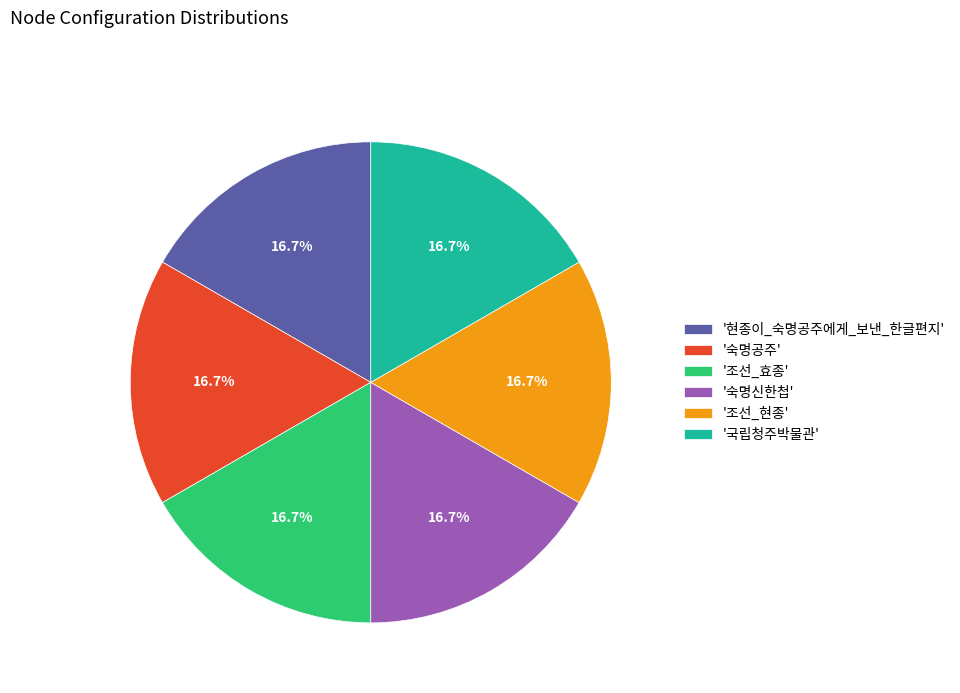

To the nearest percent, what is the difference between the largest and smallest slice percentages?

0%